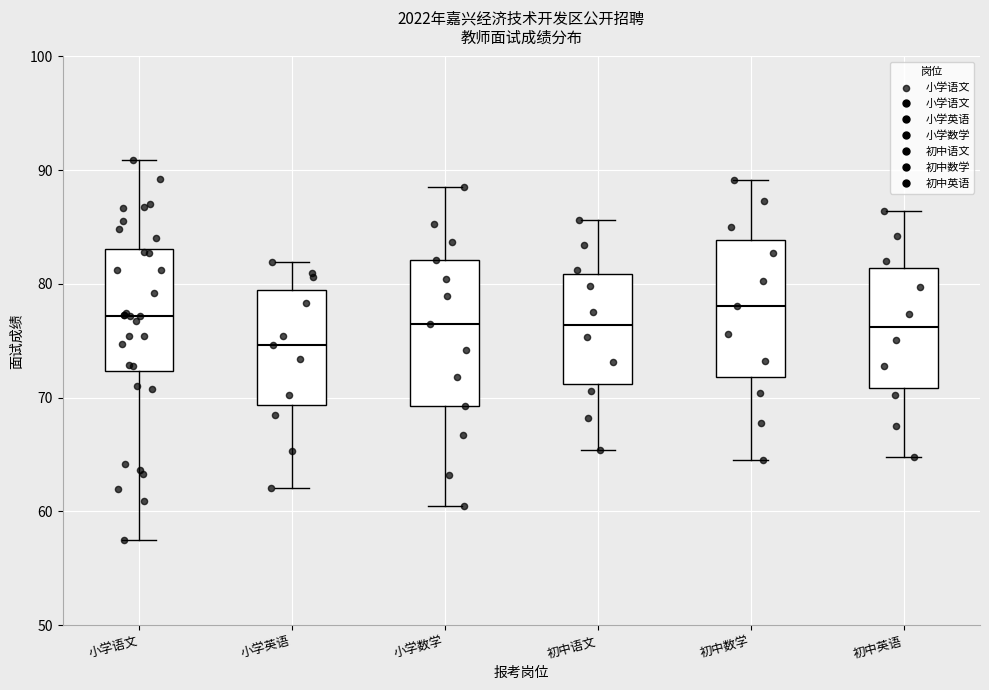

Where is the upper edge of the box for 初中数学 on the y-axis? The values are not printed on the chart, so give them approximately, as read against the axis.

84